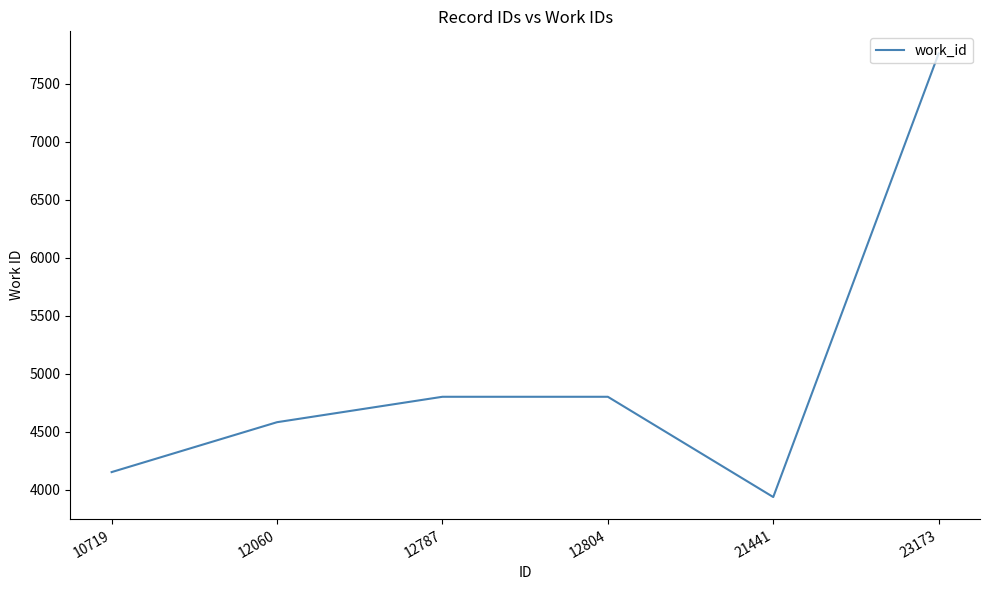

True or false: the data shows 6194 at 10719.

False